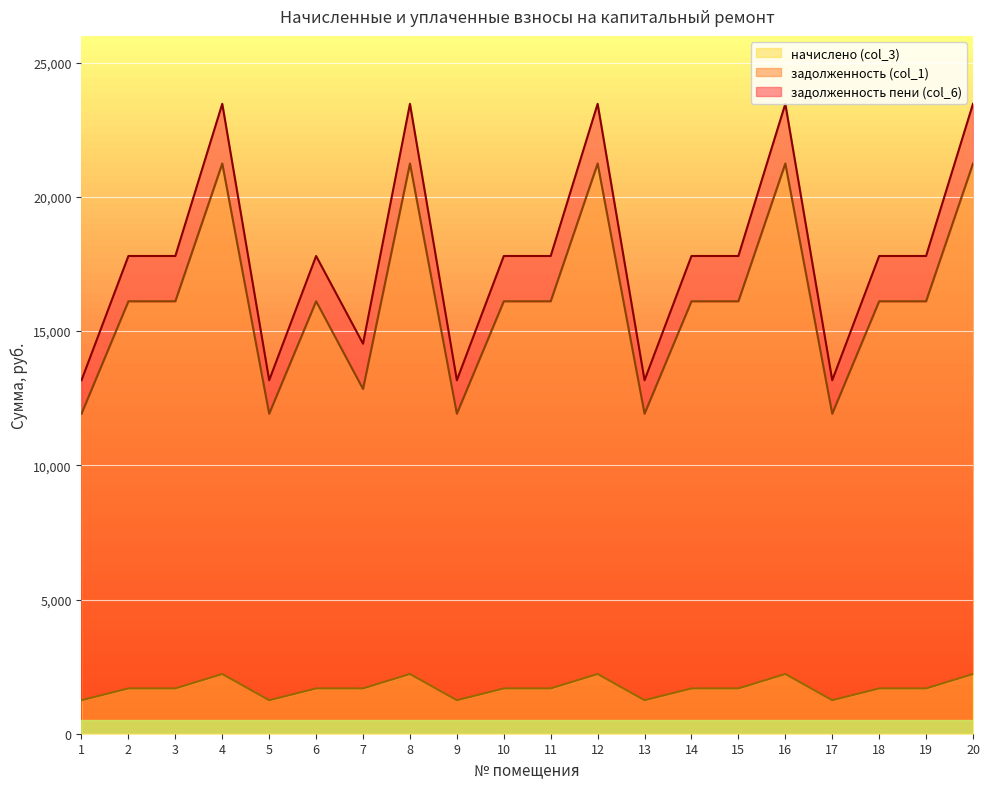

True or false: начислено (col_3) and задолженность (col_1) intersect in this chart.

False